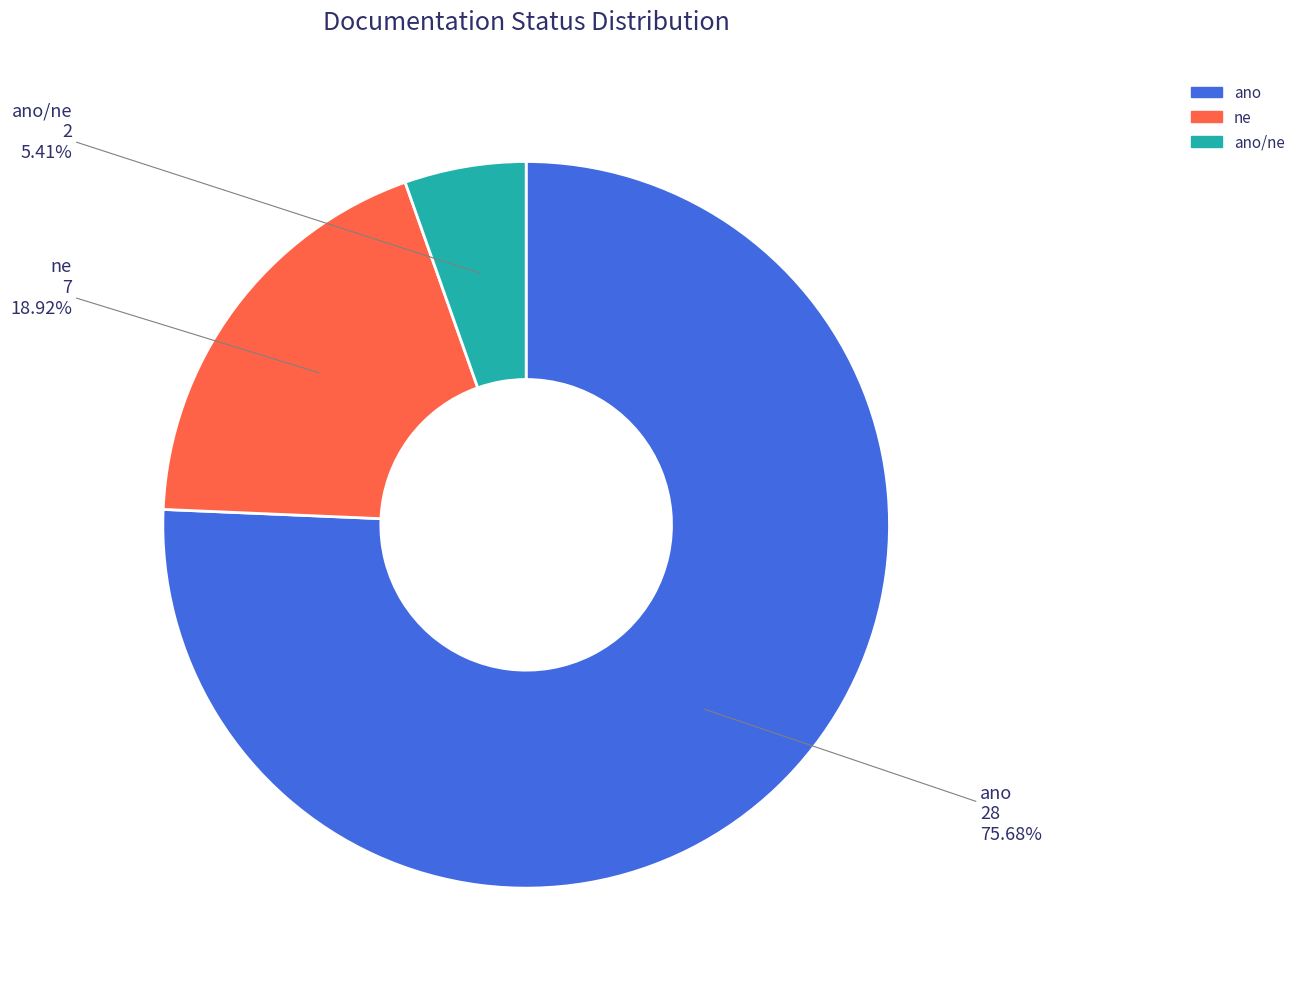

Which slice is the largest?

ano